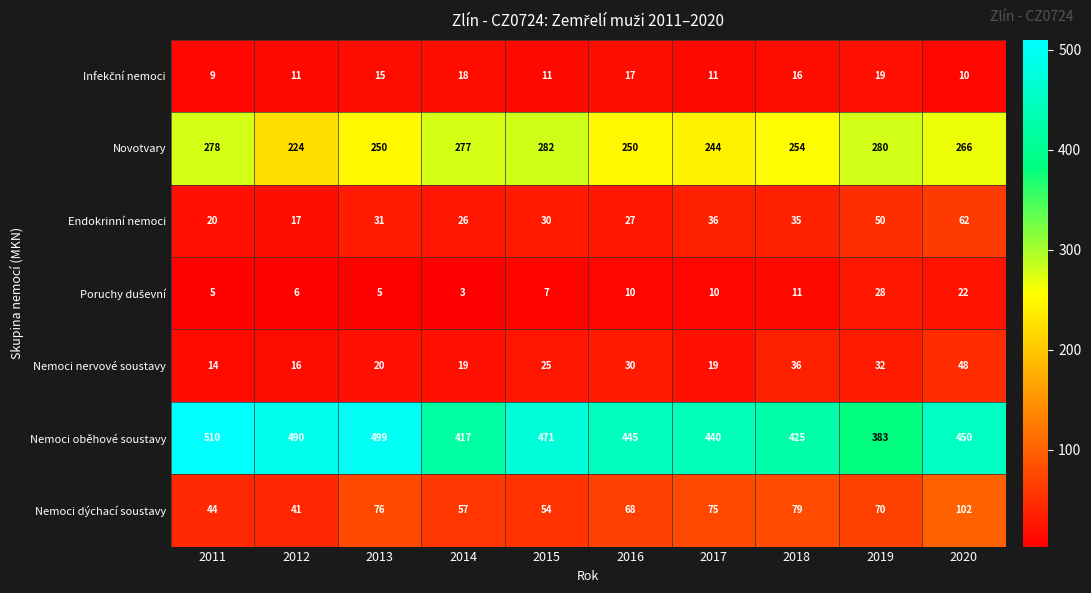

Rank the categories by Nemoci dýchací soustavy value from lowest to highest.

2012, 2011, 2015, 2014, 2016, 2019, 2017, 2013, 2018, 2020